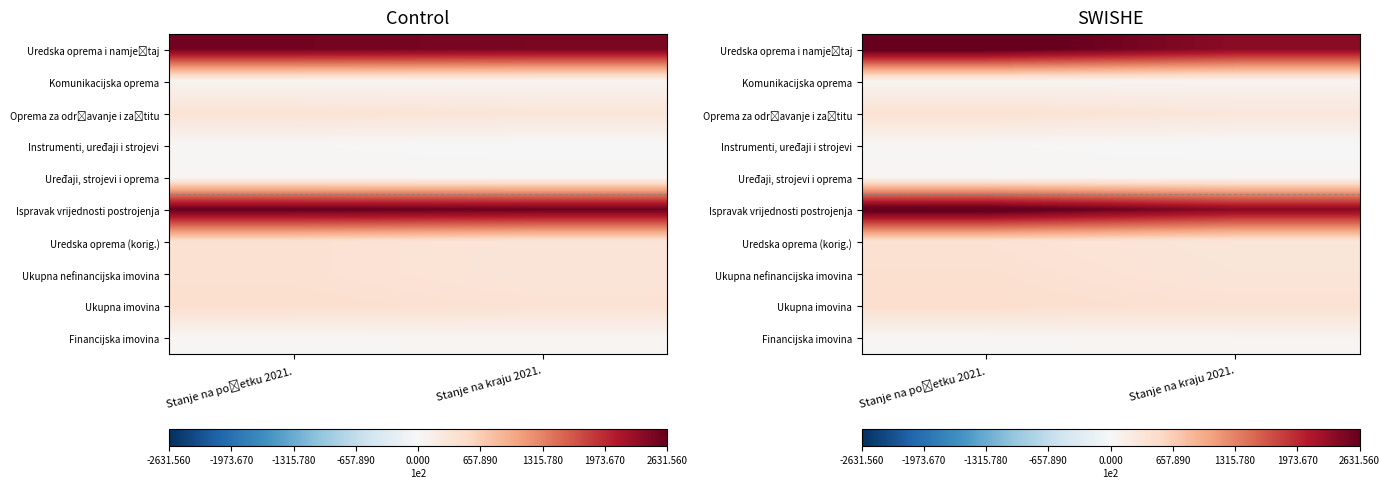

What is the difference between the highest and lowest values at Stanje na kraju 2021.?

239643.8